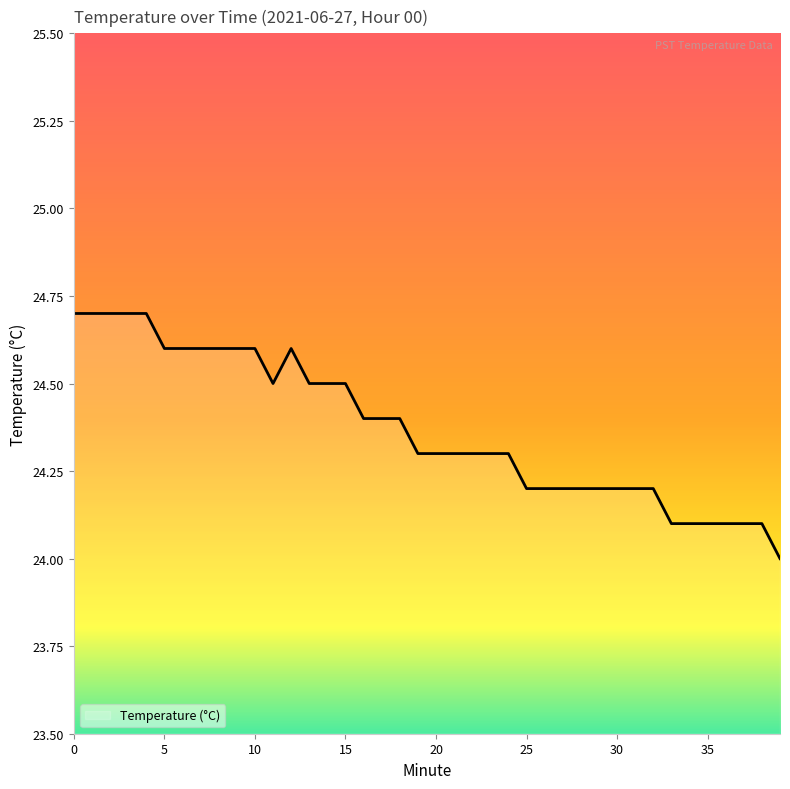

How many lines are shown in the chart?

1